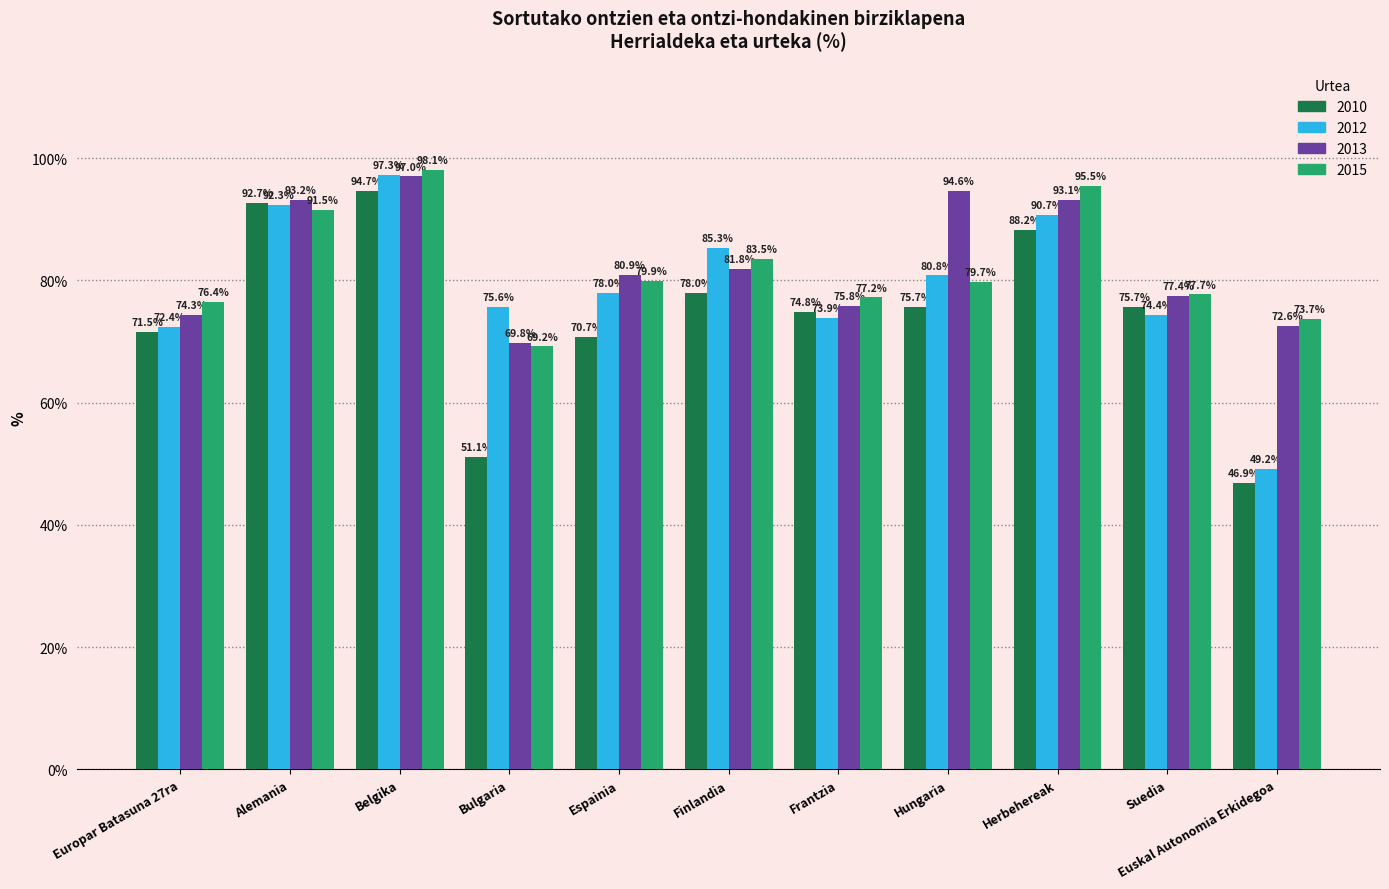

List the labels in order of 2015 value, largest first.

Belgika, Herbehereak, Alemania, Finlandia, Espainia, Hungaria, Suedia, Frantzia, Europar Batasuna 27ra, Euskal Autonomia Erkidegoa, Bulgaria